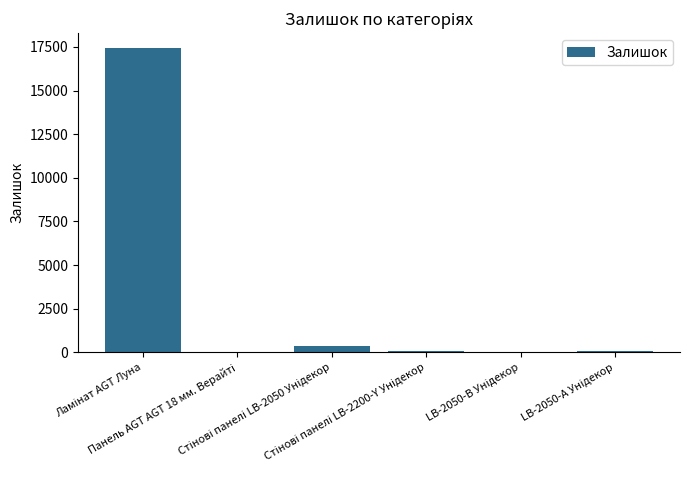

What is the maximum value shown in the chart?

17415